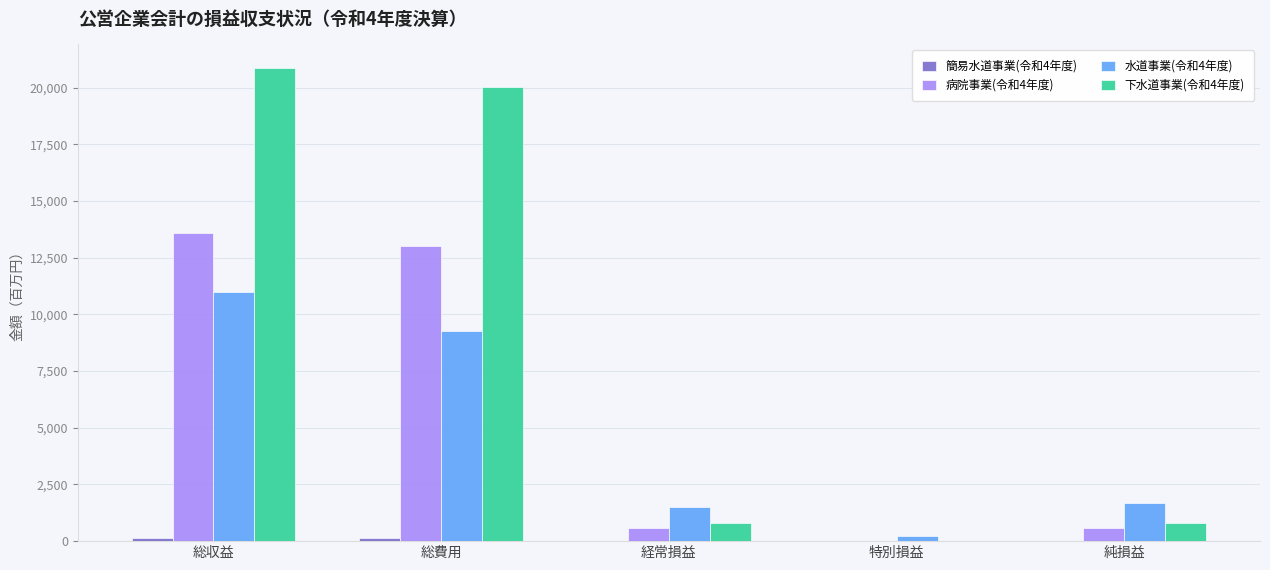

The value of 水道事業(令和4年度) at 総収益 is 5556. True or false?

False